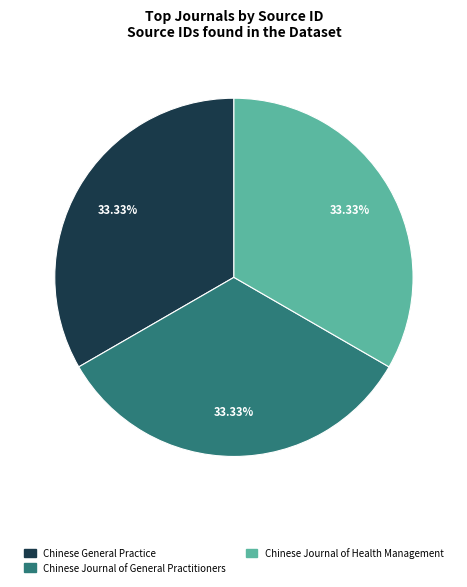

Do Chinese Journal of General Practitioners and Chinese Journal of Health Management together represent more than half of the pie?

Yes